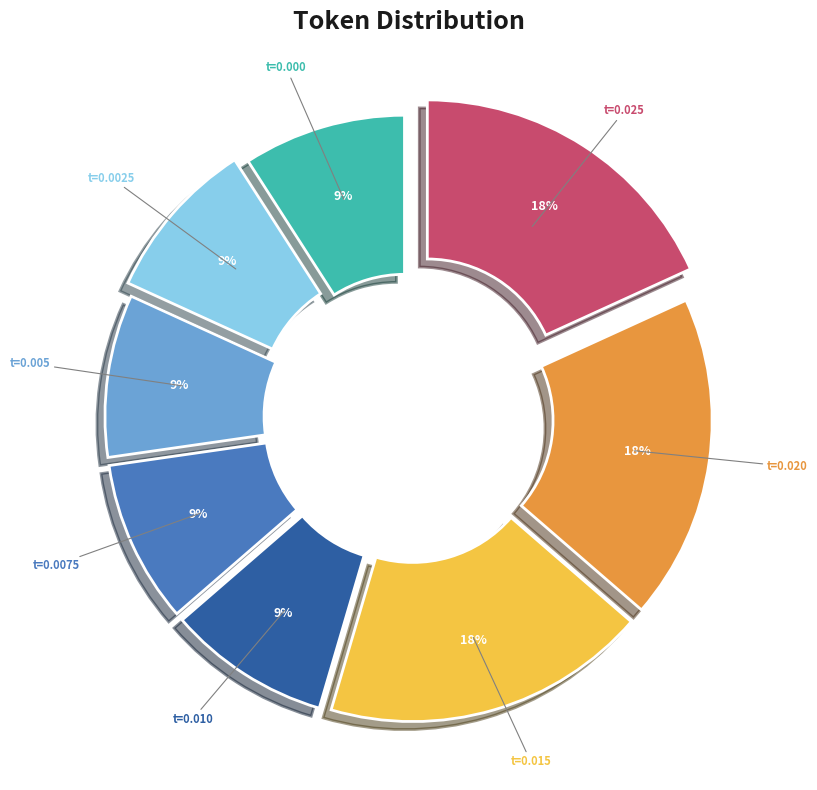

To the nearest percent, what is the difference between the largest and smallest slice percentages?

9%